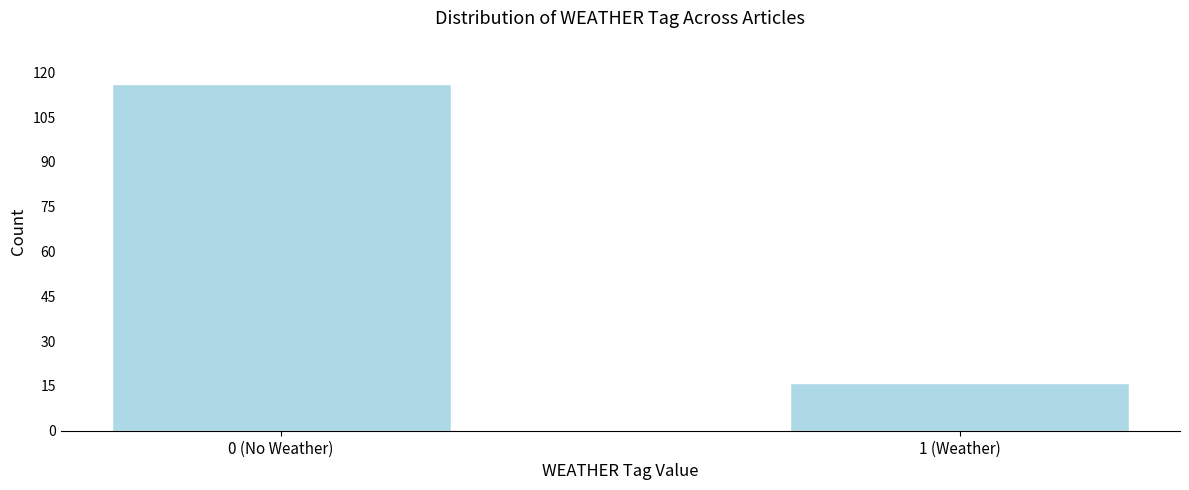

Reading left to right, extract all data points from this chart.

0 (No Weather)=116	1 (Weather)=16